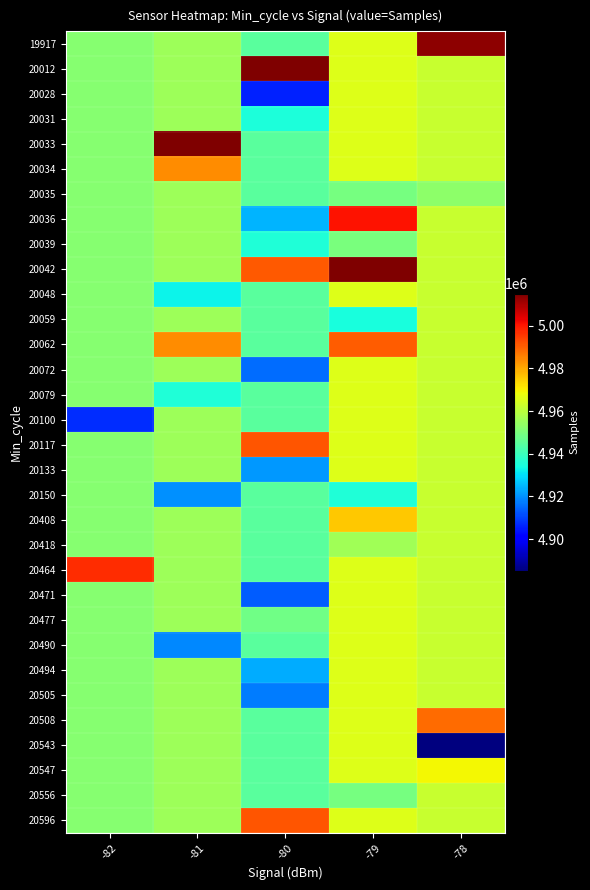

At how many categories does at least one series exceed 4979628?

5